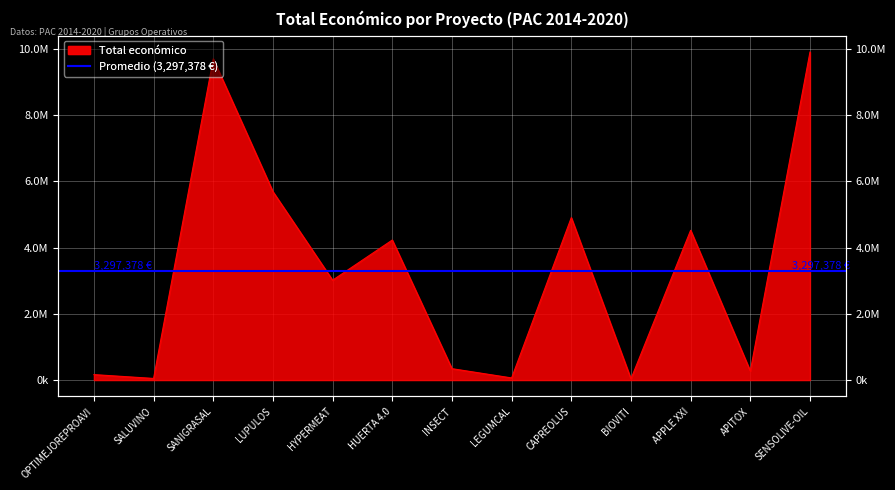

Reading left to right, extract all data points from this chart.

165000	49342	9695285	5685677	3013874	4226219	344243	64630	4902645	36647	4520649	271552	9900193